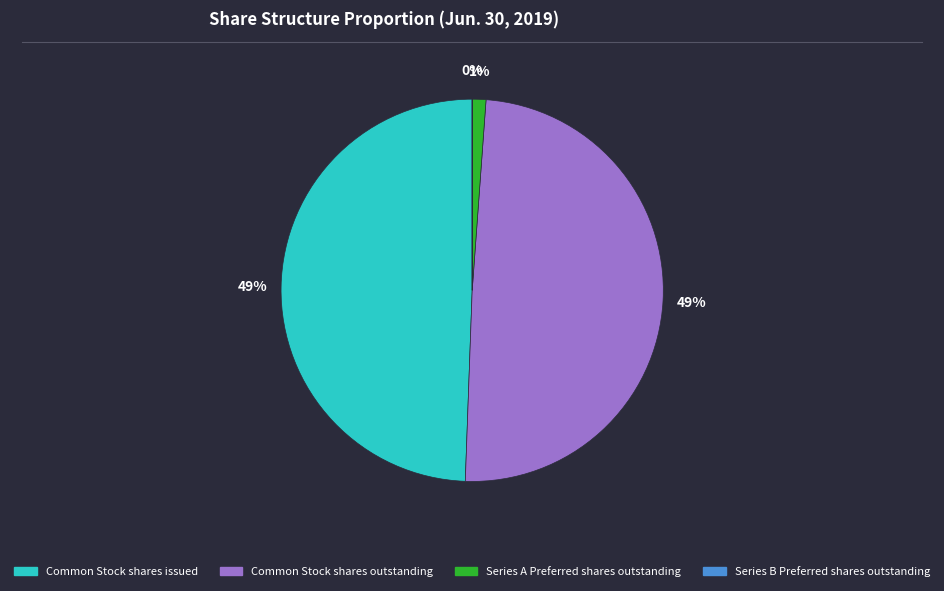

What percentage is the Series A Preferred shares outstanding slice, to the nearest percent?

1%